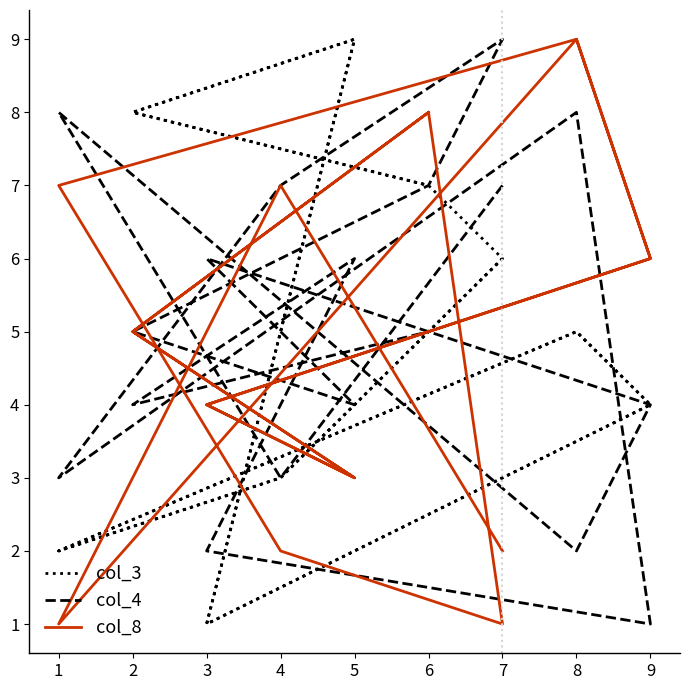

Count the col_4 values in the range 3 to 7.

12